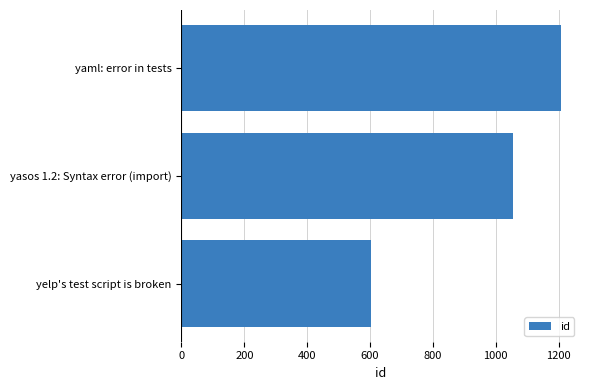

How many bars are there in total?

3